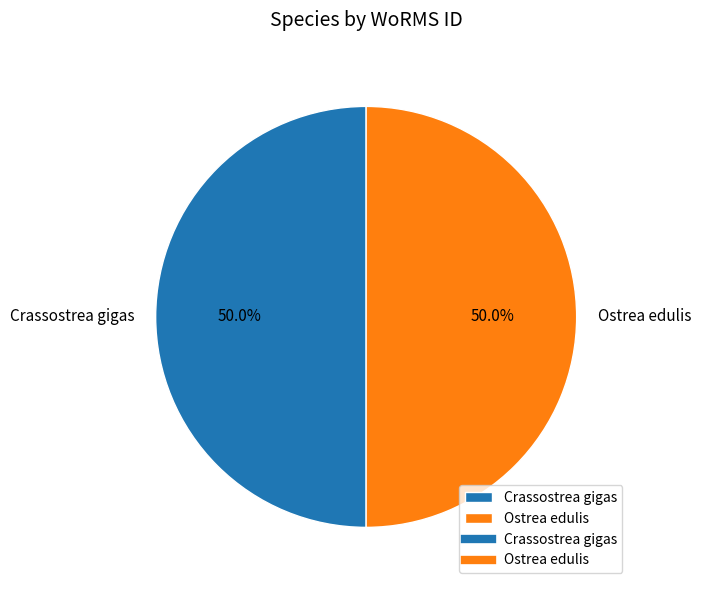

What percentage is NOT represented by Ostrea edulis?

50.0%